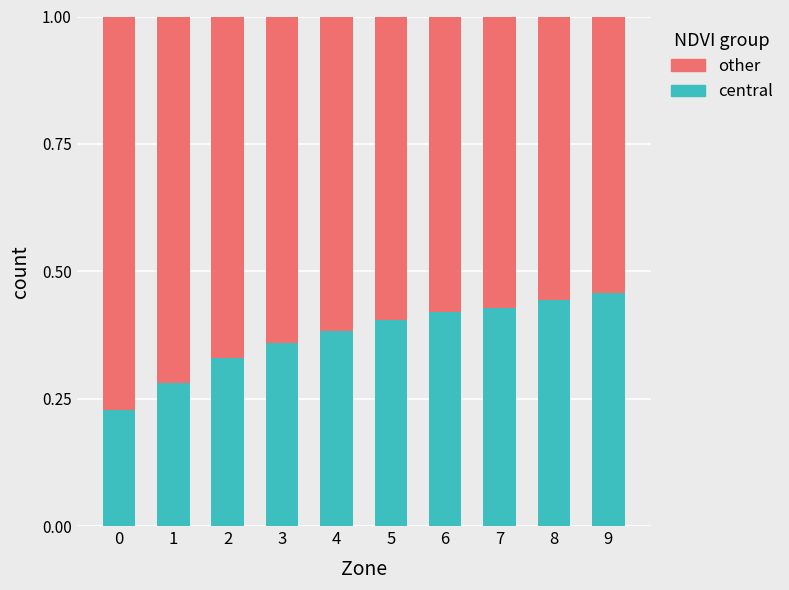

What is the total value across all series at 2?

1.0